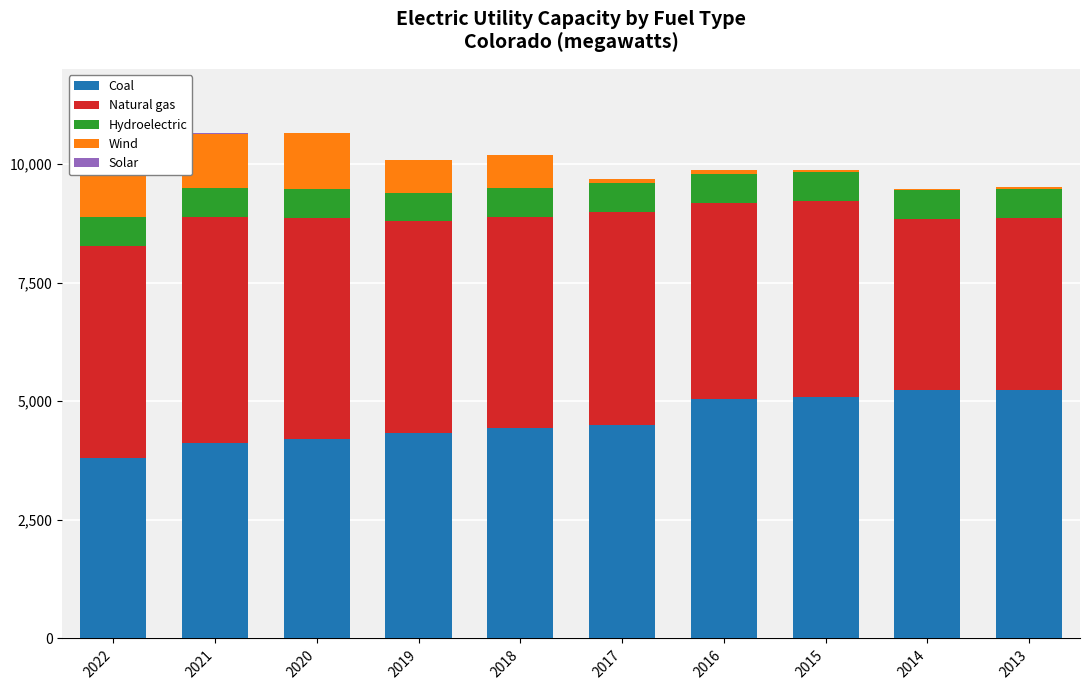

Which series has the largest total across all categories?

Coal